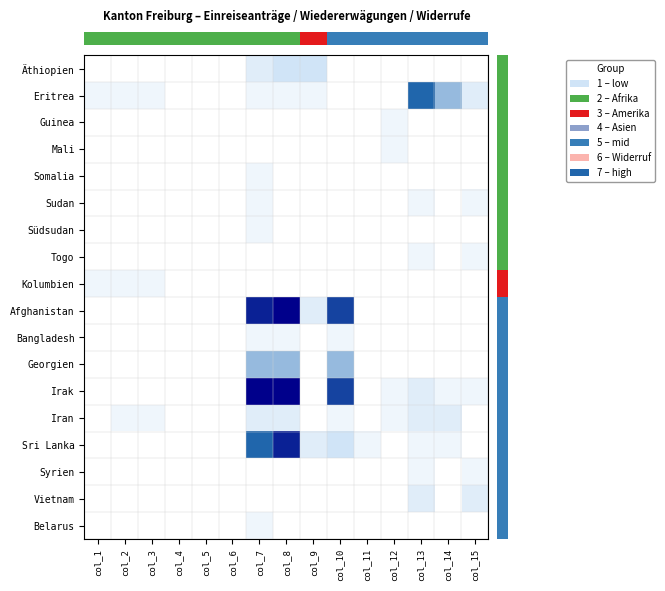

What is the spread (max minus min) of values at col_15?

0.2